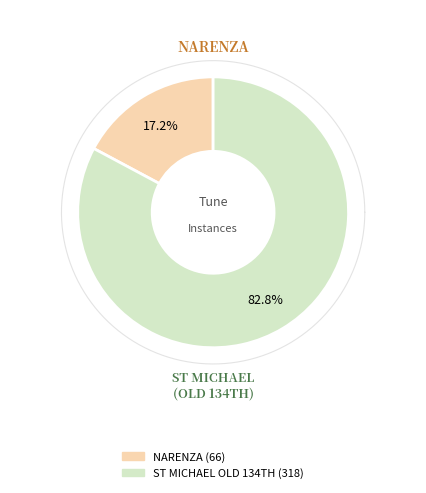

Rank the categories by value from highest to lowest.

ST MICHAEL (OLD 134TH), NARENZA